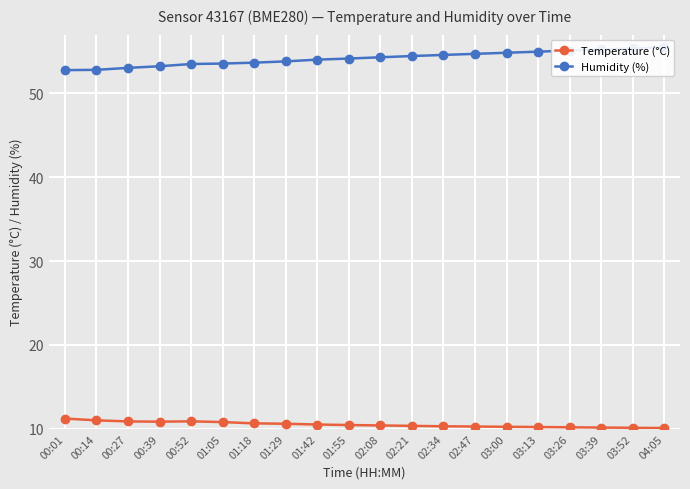

Is it true that Humidity (%) equals 76.5 at 02:34?

False